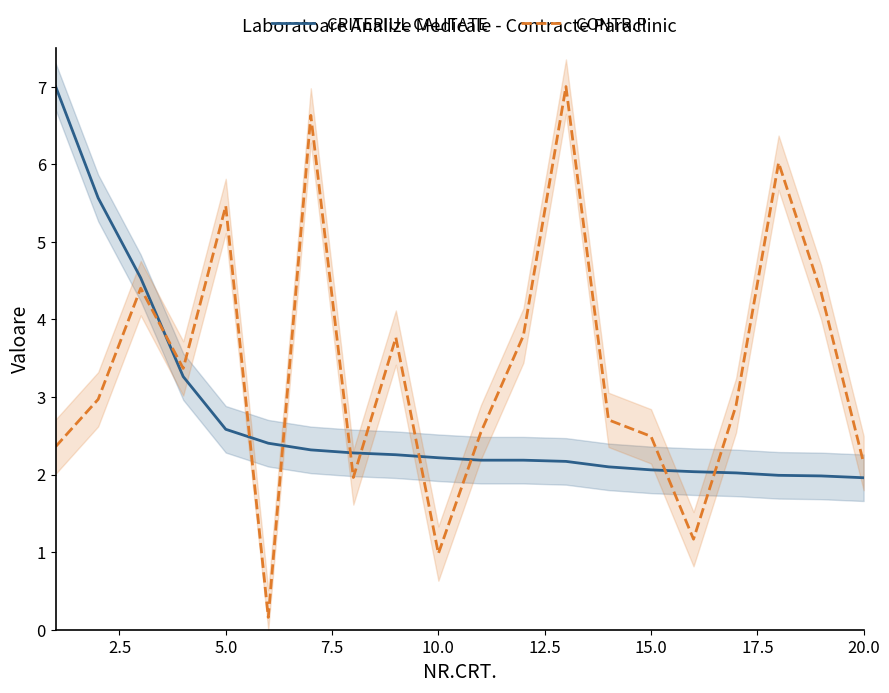

What is the value of the CRITERIUL CALITATE point at the 14th from the left?

2.1